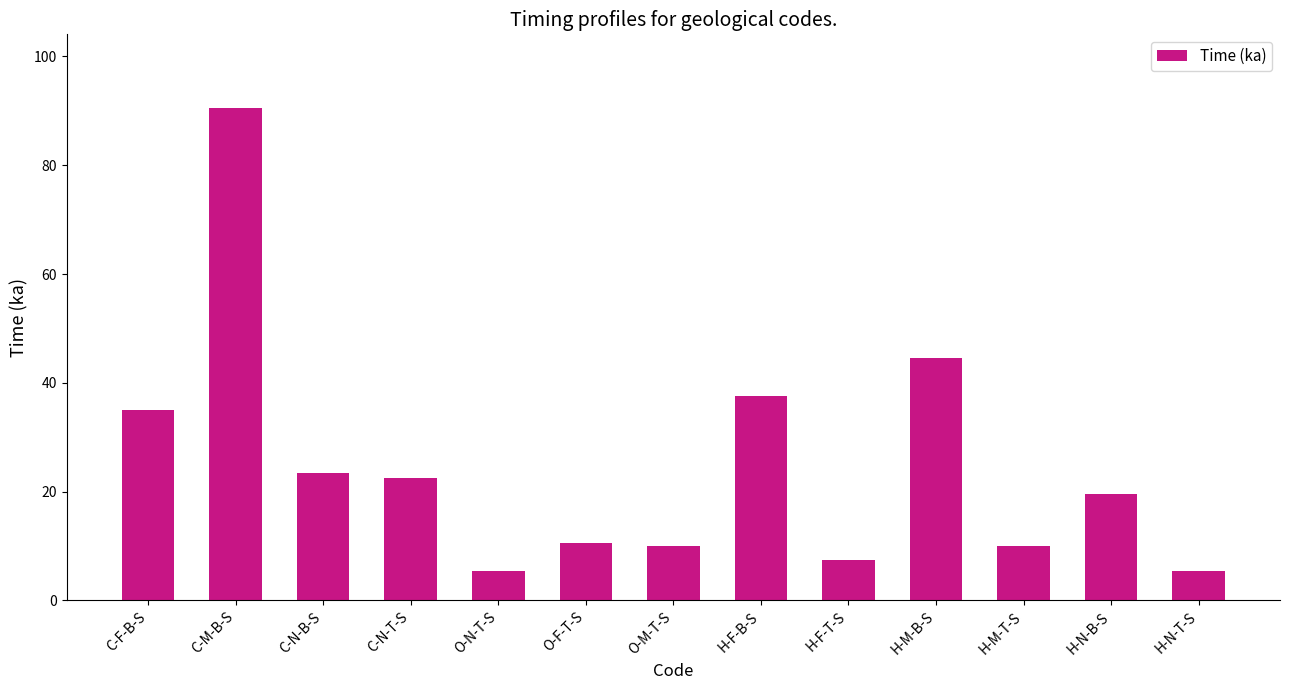

Count the number of categories in the chart.

13